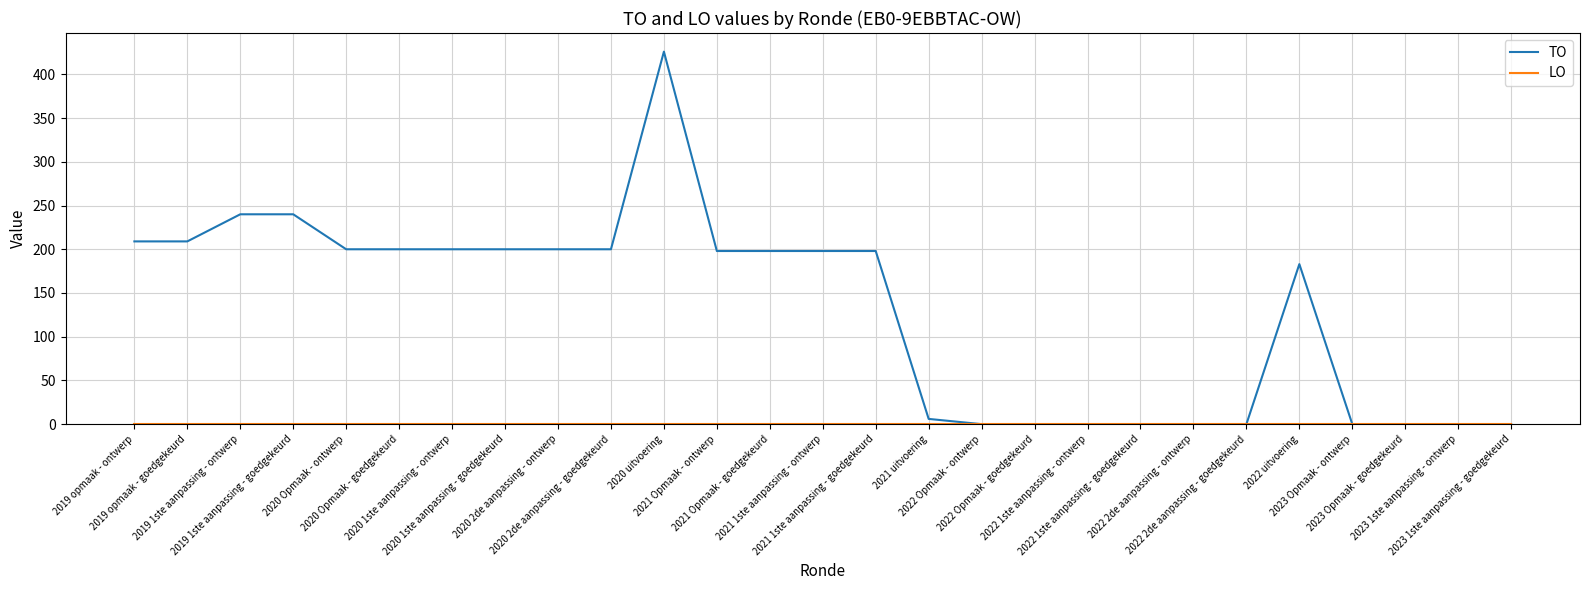

Which series has the largest total across all categories?

TO